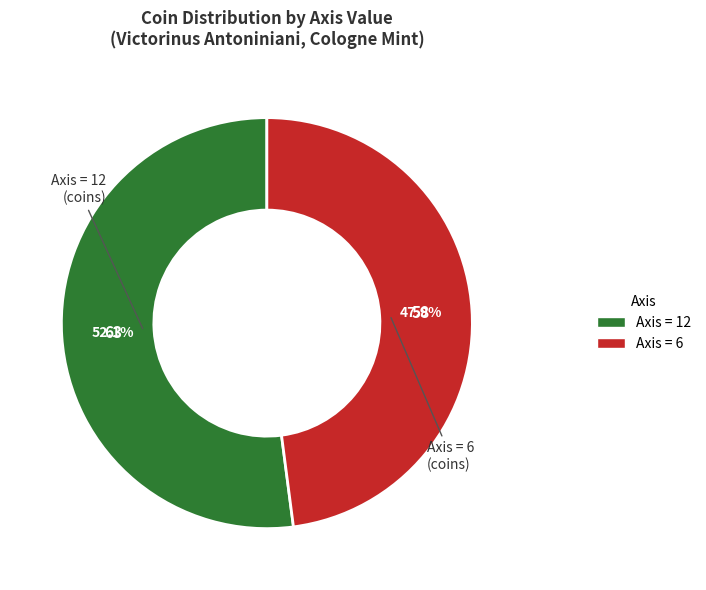

Does any single category account for the majority?

Yes